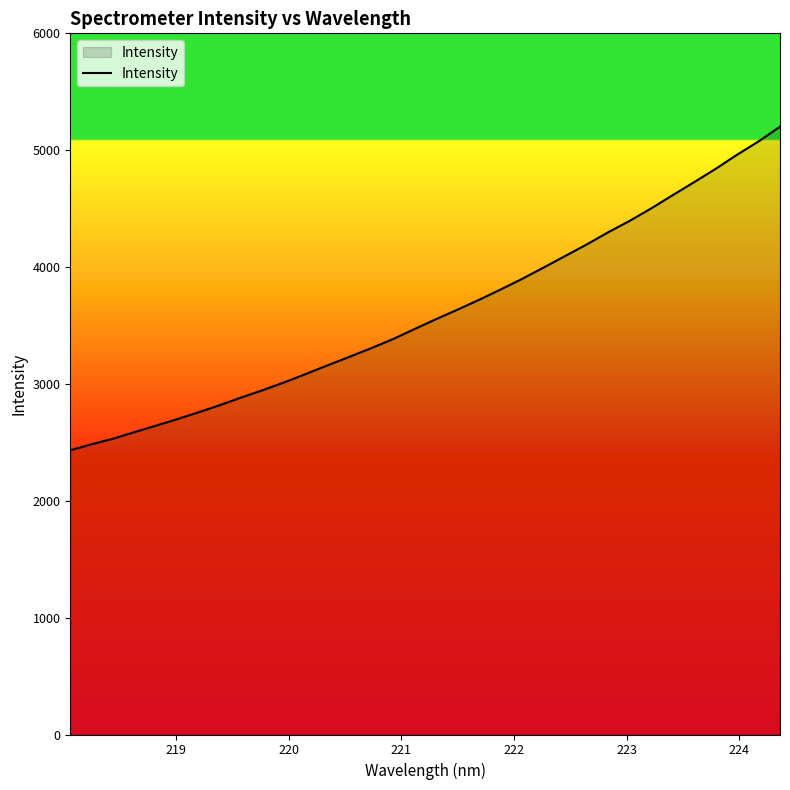

What is the maximum value shown in the chart?

5201.4